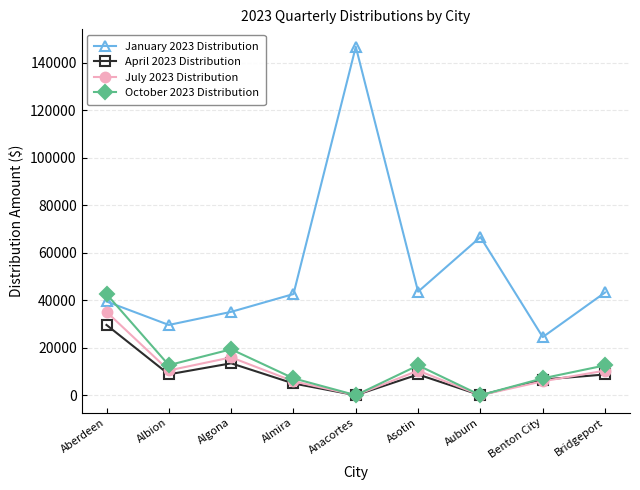

At which category does January 2023 Distribution reach its first local peak?

Anacortes